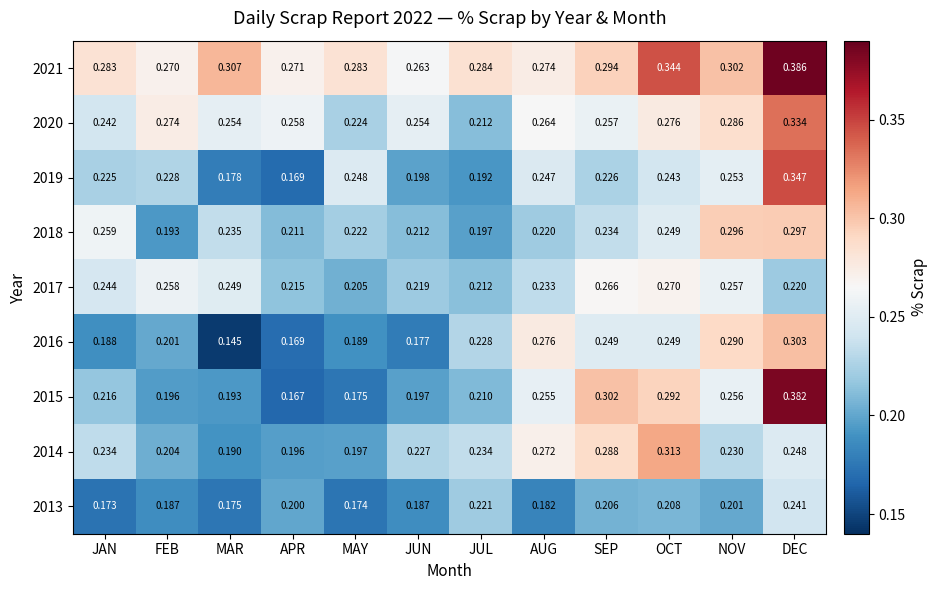

Which category has the highest value across all series?

DEC